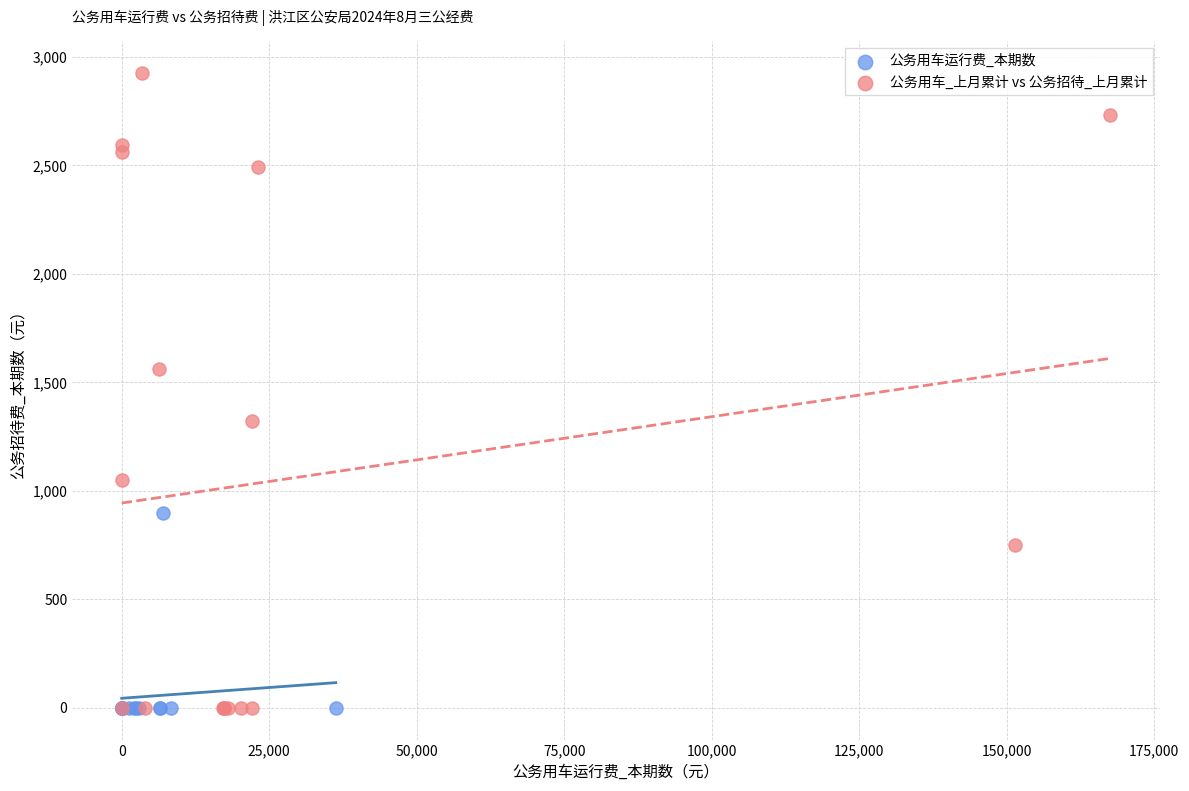

Which series reaches the maximum Y coordinate?

公务用车_上月累计 vs 公务招待_上月累计